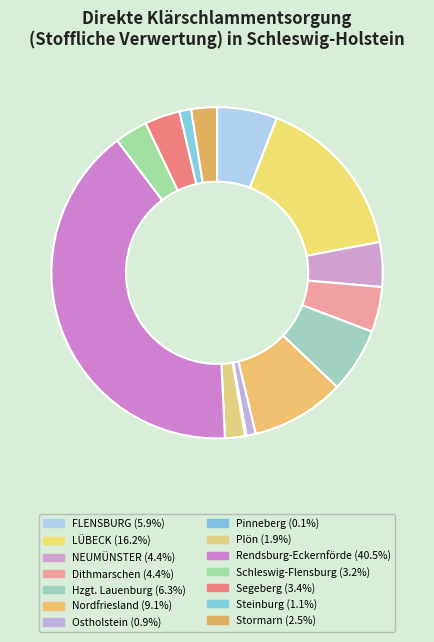

What is the smallest slice in the pie chart?

Pinneberg